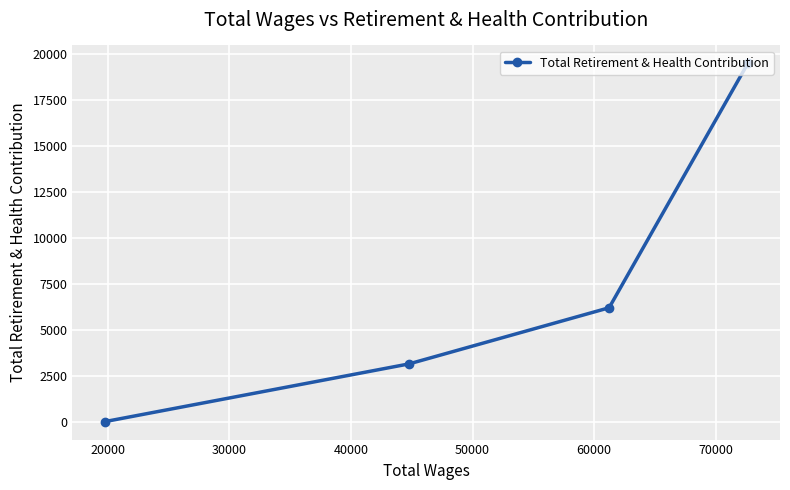

What is the difference between the second highest and minimum values?

6196